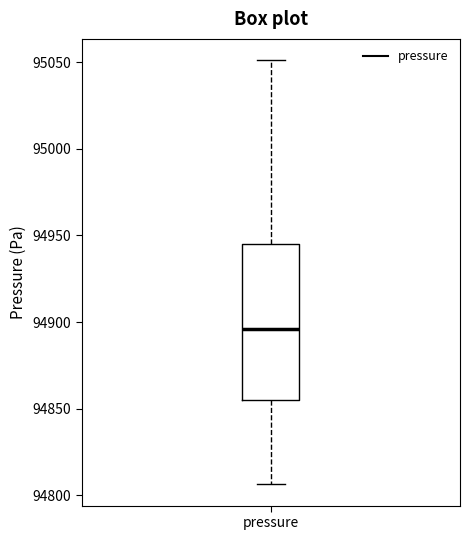

Where is the lower edge of the box for pressure on the y-axis? The values are not printed on the chart, so give them approximately, as read against the axis.

94855